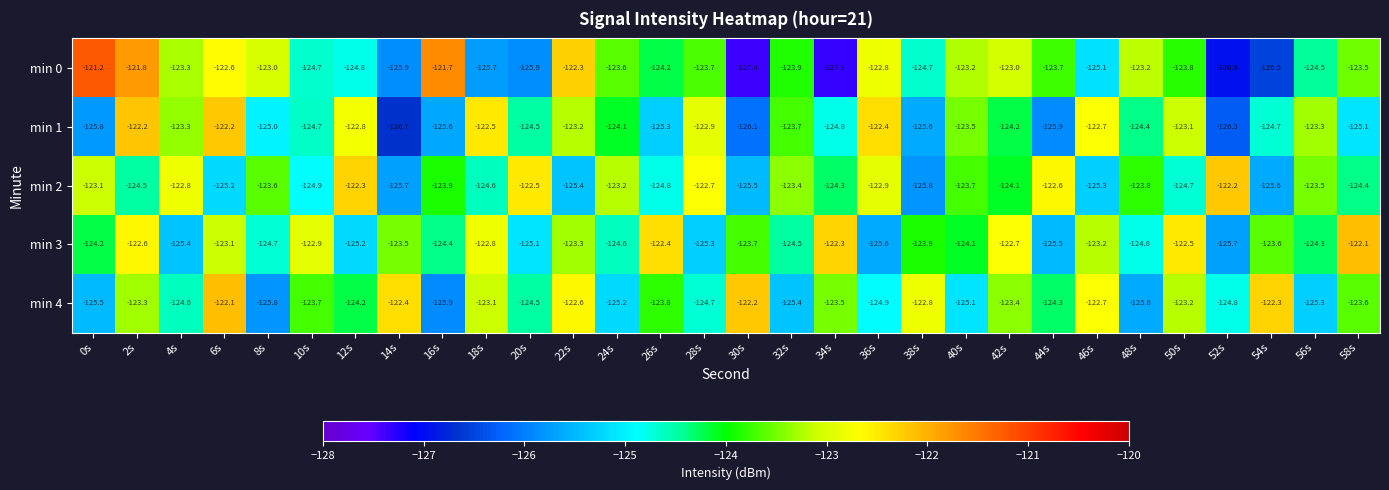

What is the maximum value shown in the chart?

-121.2